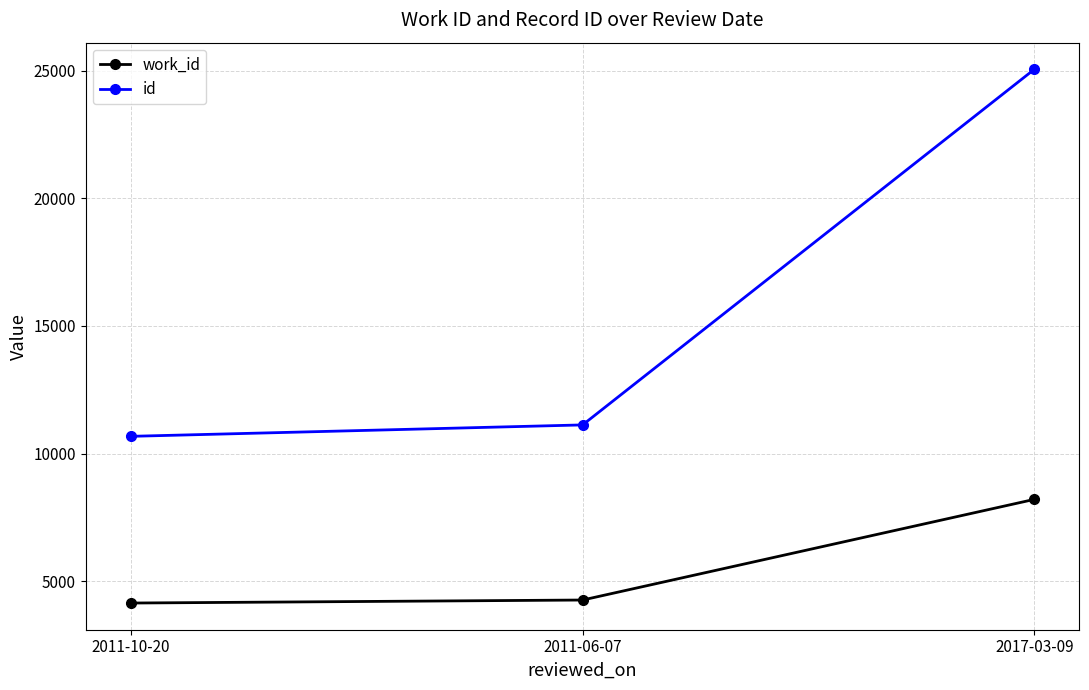

What is the label of the 1st point from the right?

2017-03-09